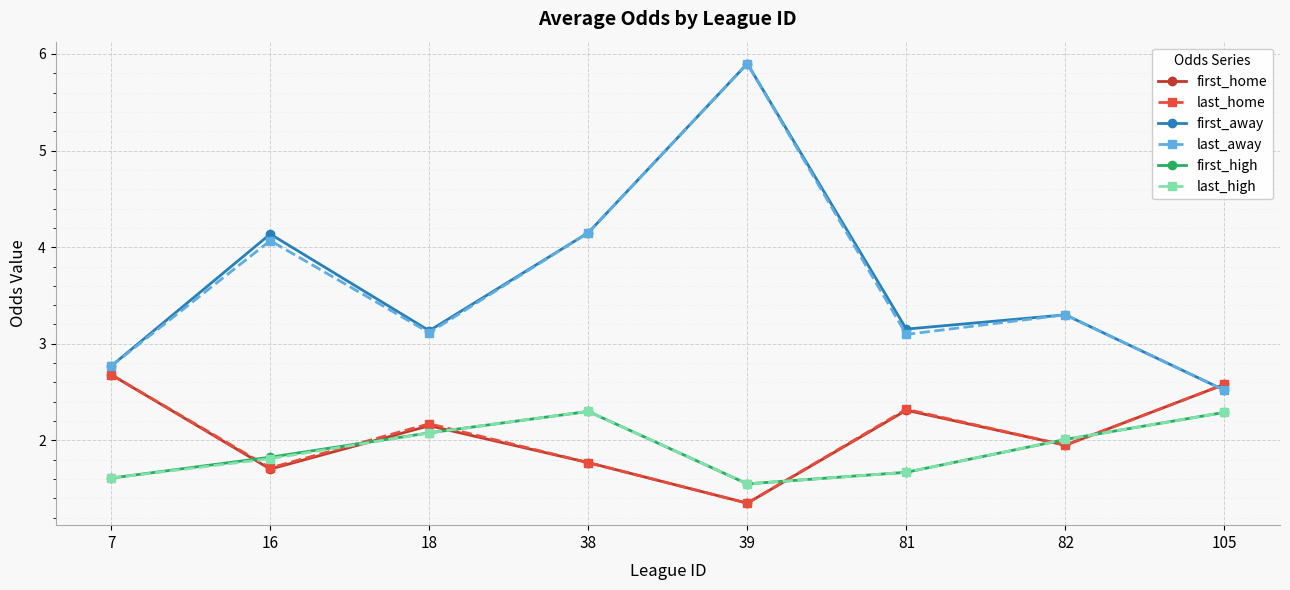

Between which two adjacent categories do first_home and last_high first intersect?

7 and 16